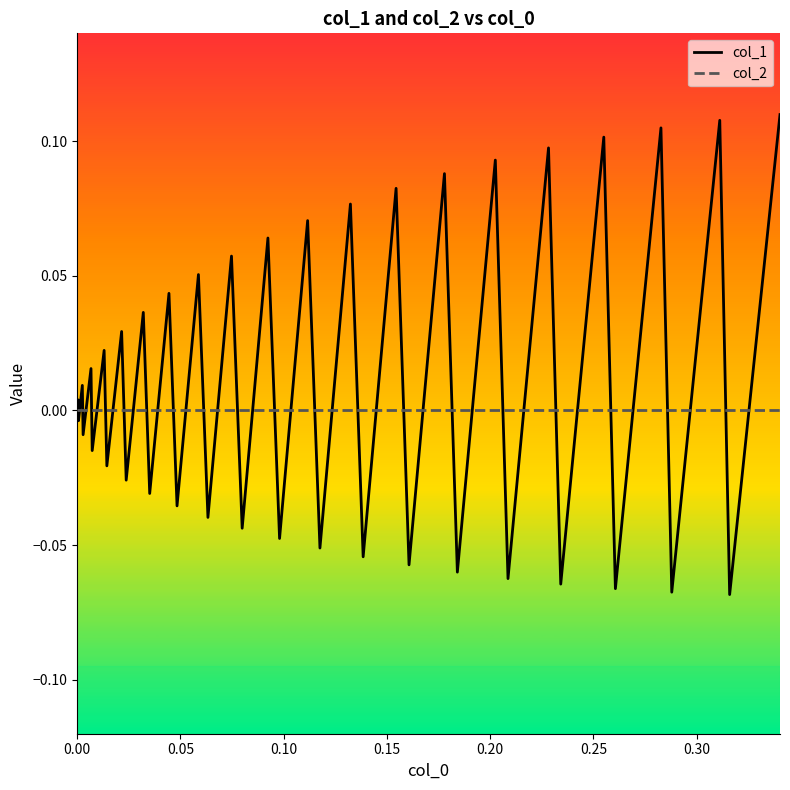

Rank the series by their maximum value, from lowest to highest.

col_2, col_1